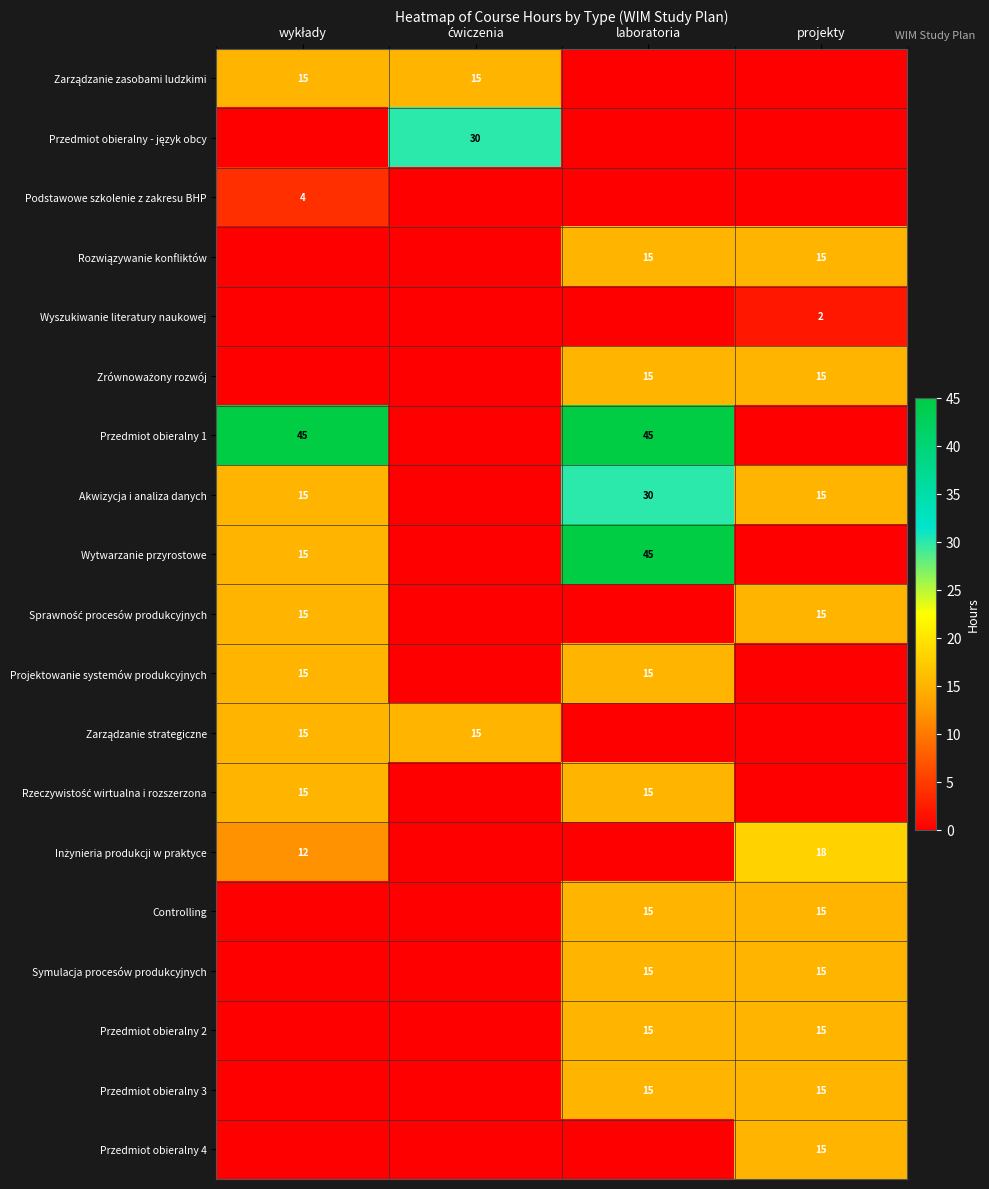

Is it true that Akwizycja i analiza danych equals 5 at projekty?

False